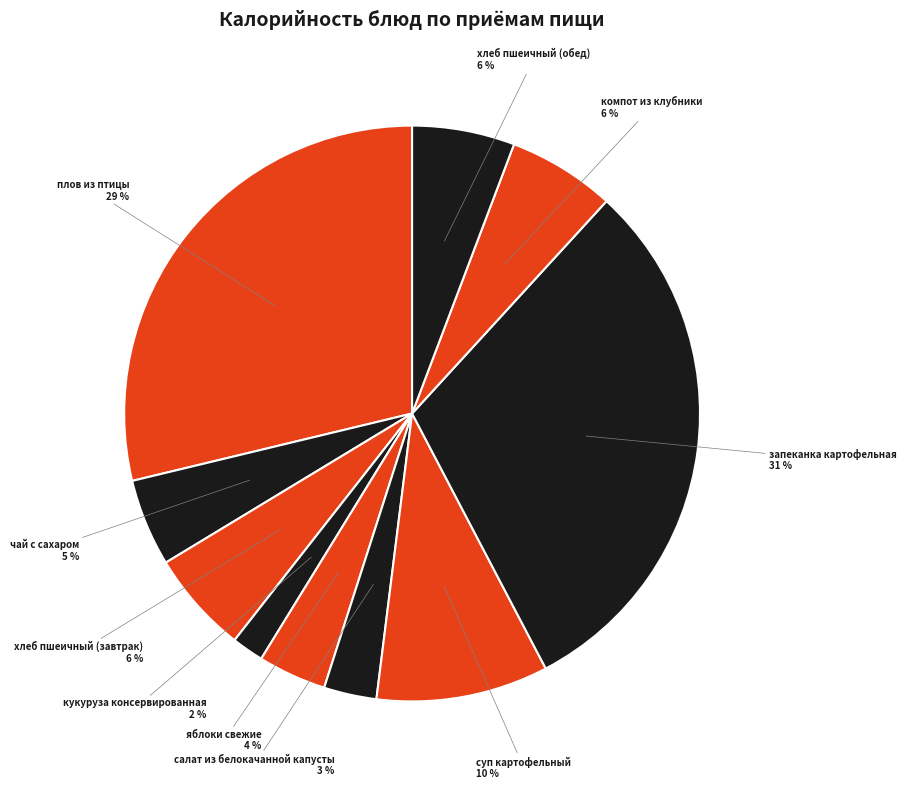

Approximately how many times larger is the value at запеканка картофельная compared to плов из птицы?

1.1